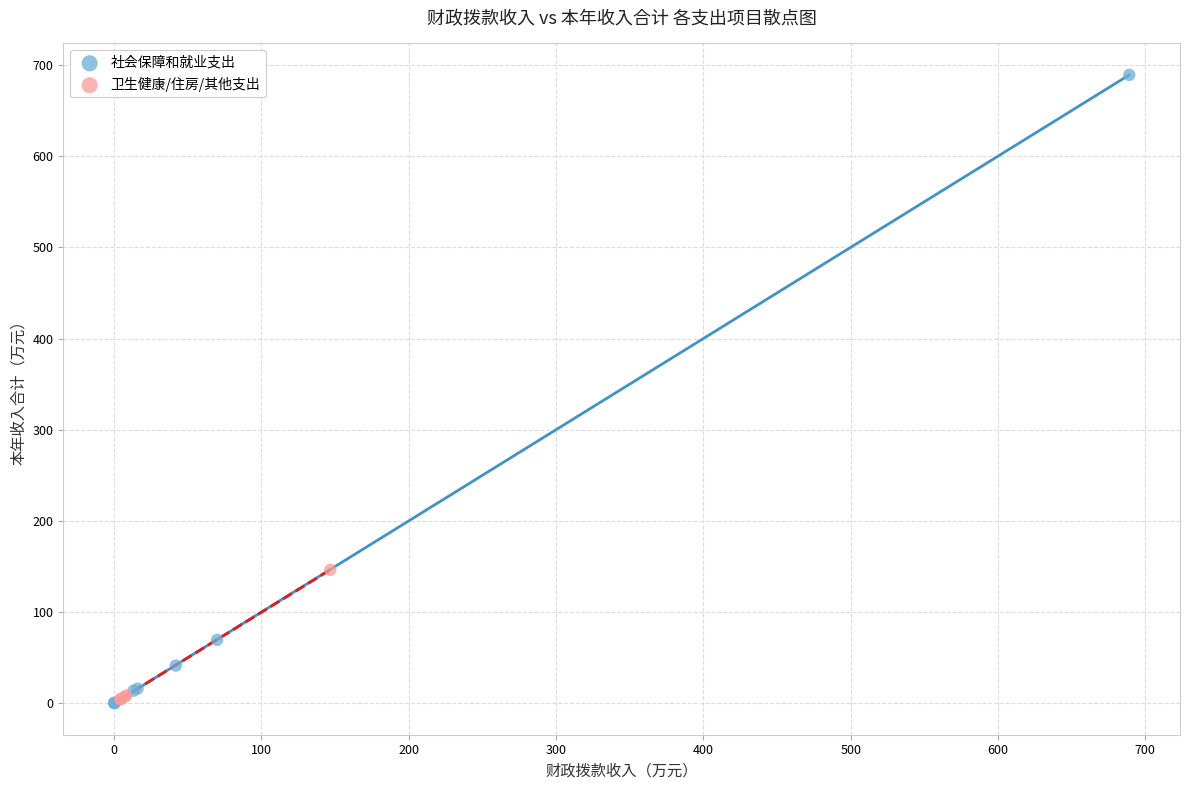

Which series has the largest Y range (max minus min)?

社会保障和就业支出